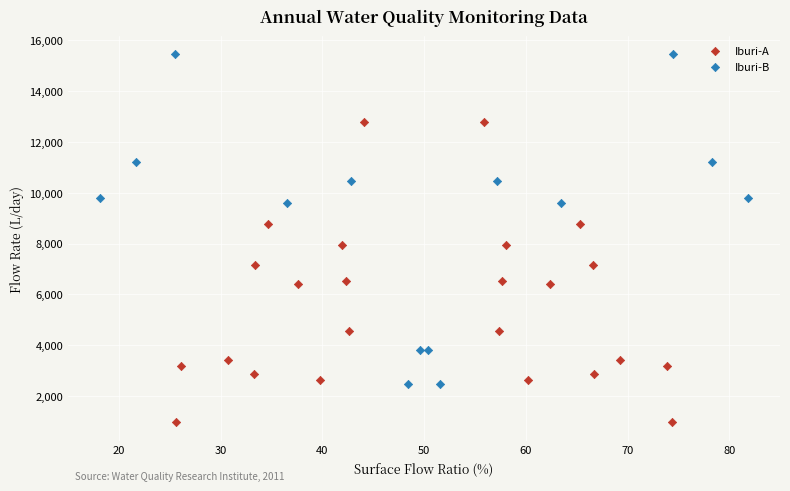

Which series reaches the minimum Y coordinate?

Iburi-A